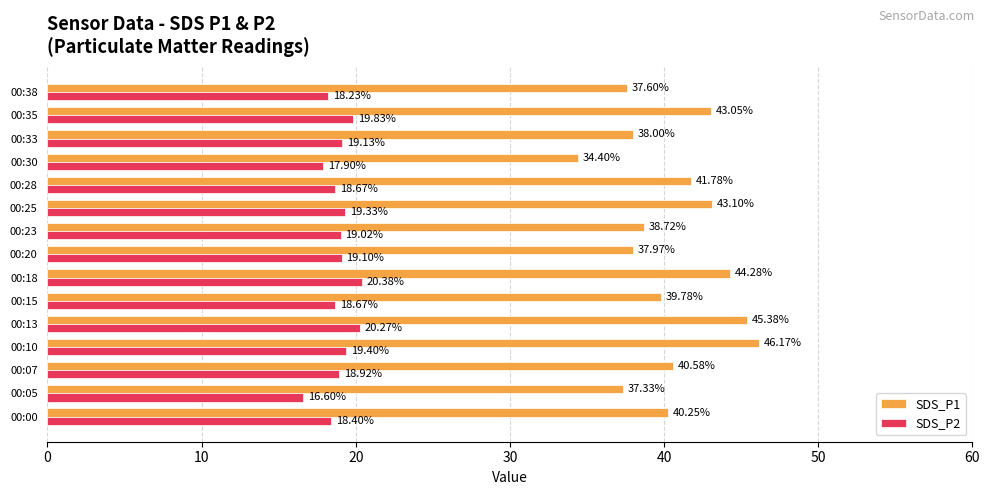

What is the difference between the maximum and minimum values in the SDS_P1 series?

11.8